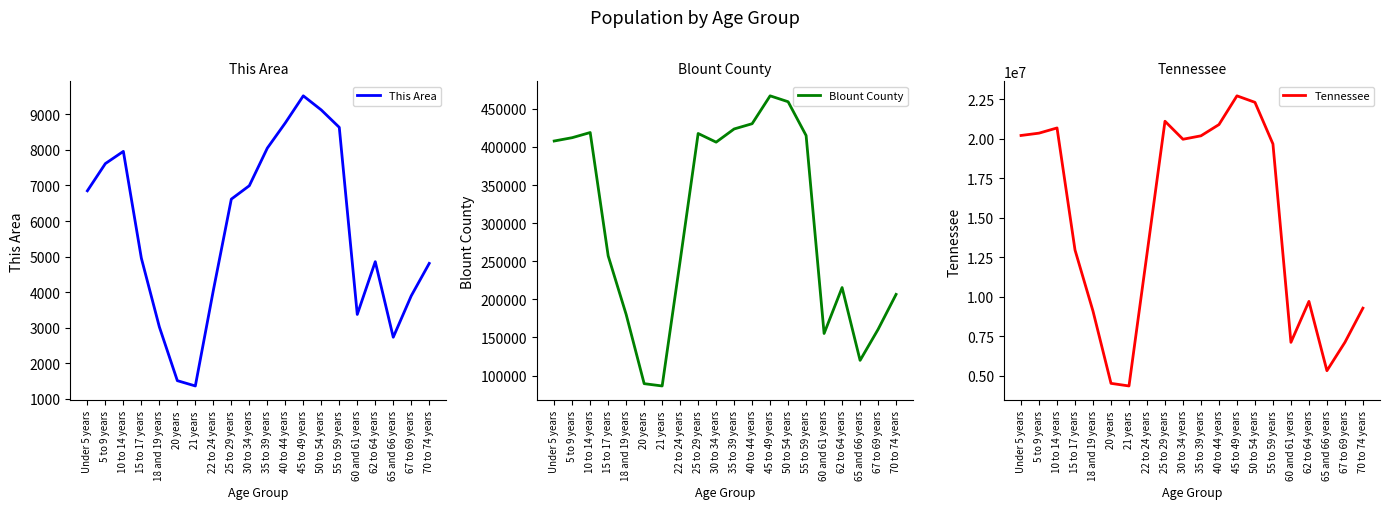

List the series in order of their peak value, highest first.

Tennessee, Blount County, This Area